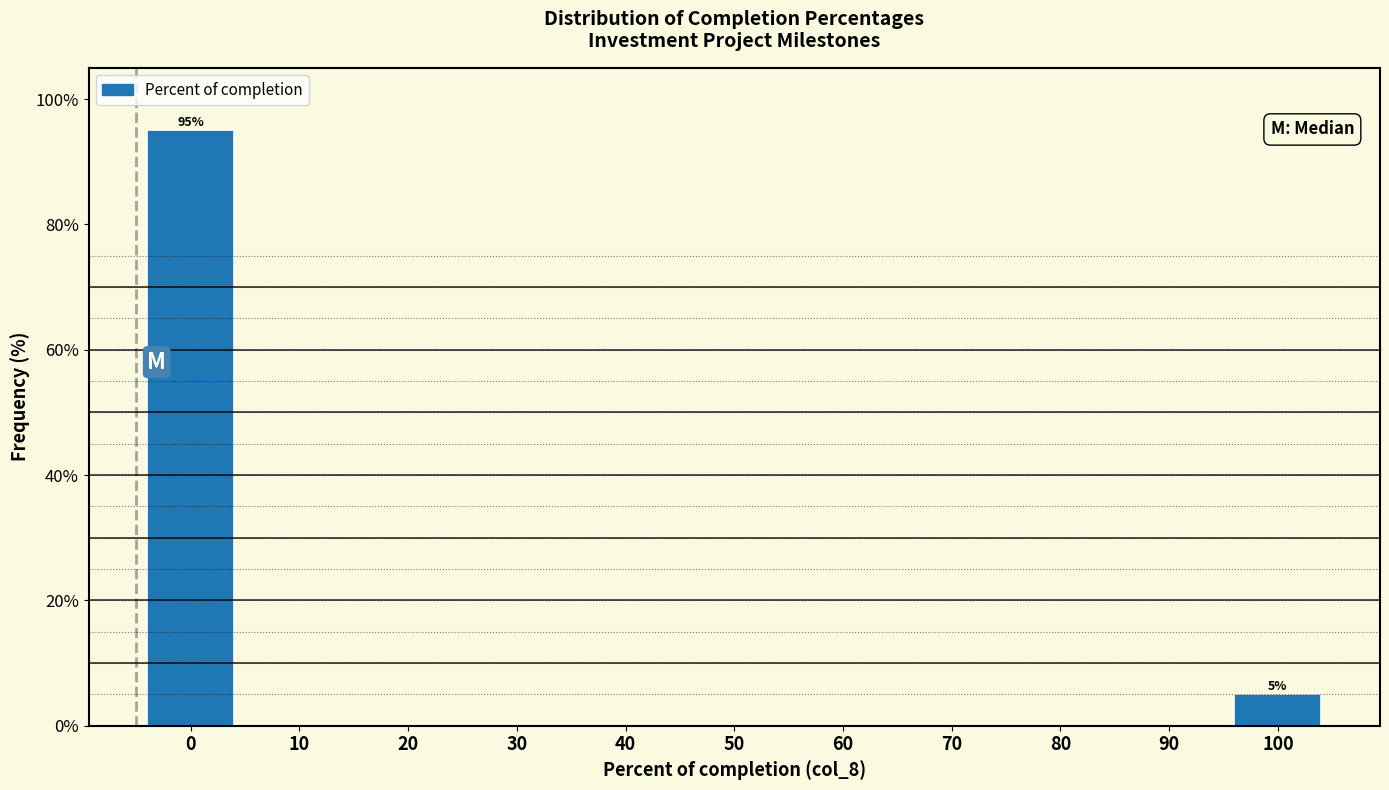

Reading right to left, list all the values displayed in this chart.

100=5	90=0	80=0	70=0	60=0	50=0	40=0	30=0	20=0	10=0	0=95